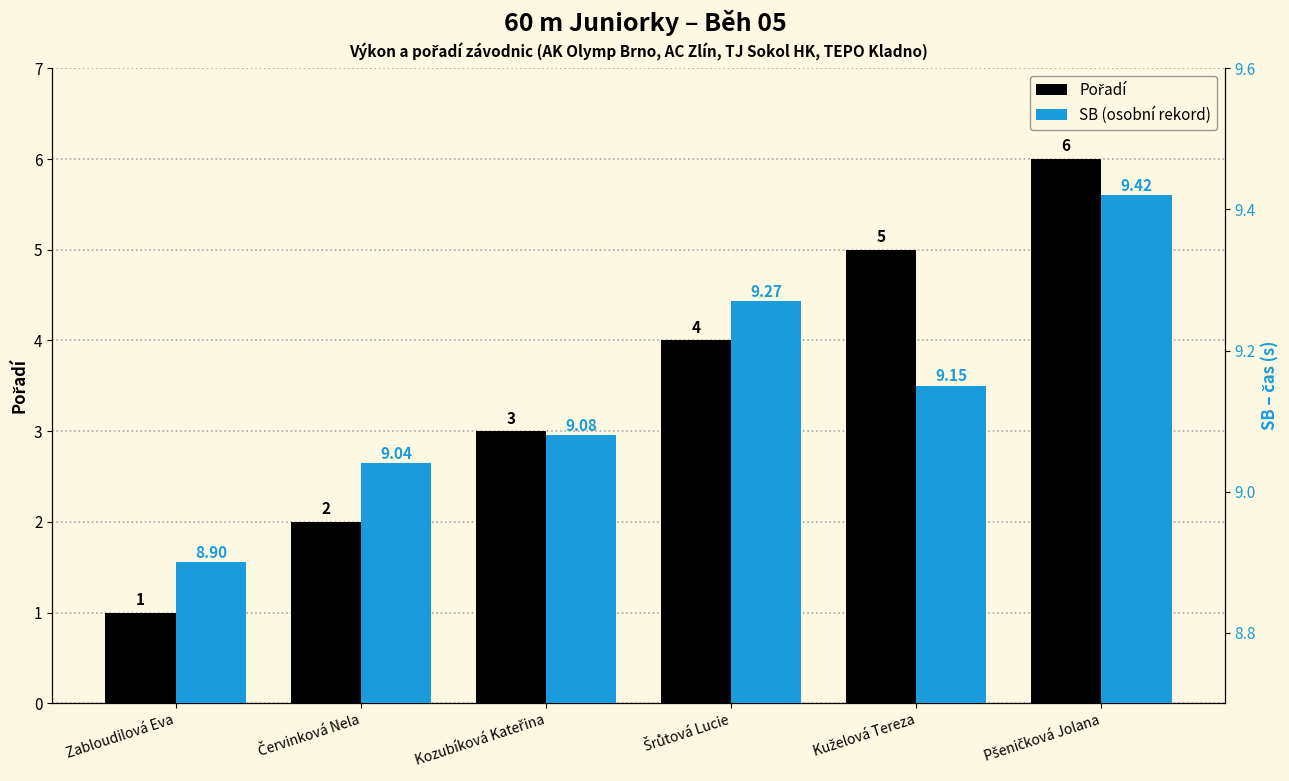

What position from the right is Pšeničková Jolana?

1